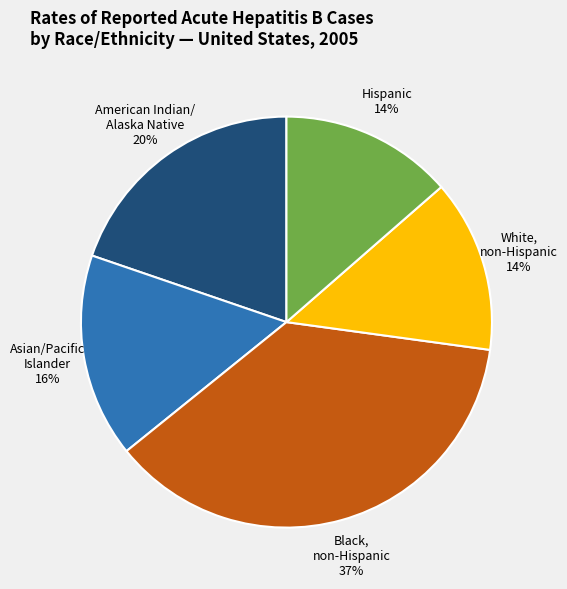

Do Hispanic 14% and Asian/Pacific Islander 16% together represent more than half of the pie?

No